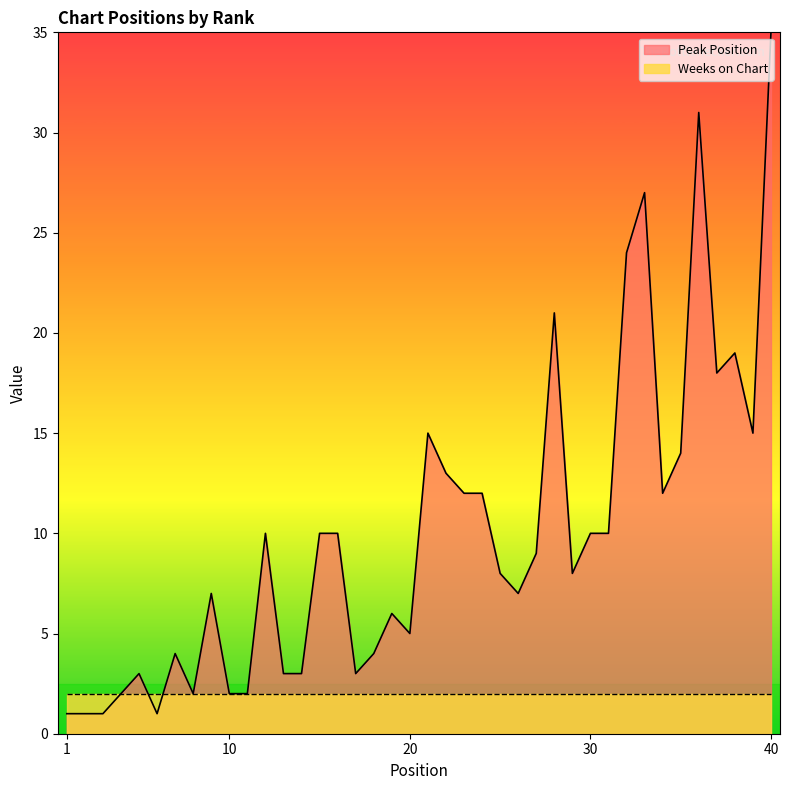

How many interior local valleys (lower than both neighbors) does the data have?

9